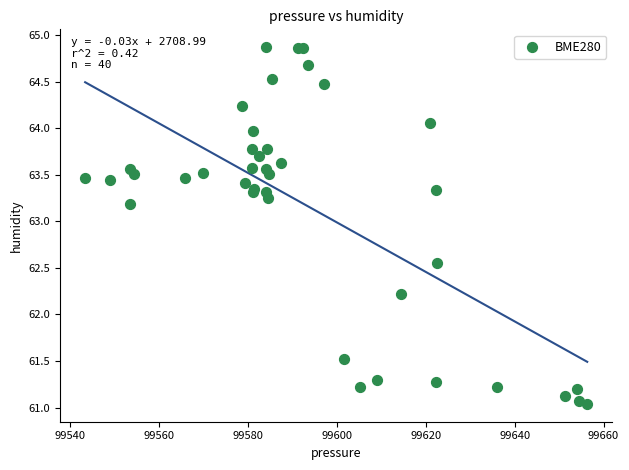

What Y value in the scatter plot is closest to 62?

62.2